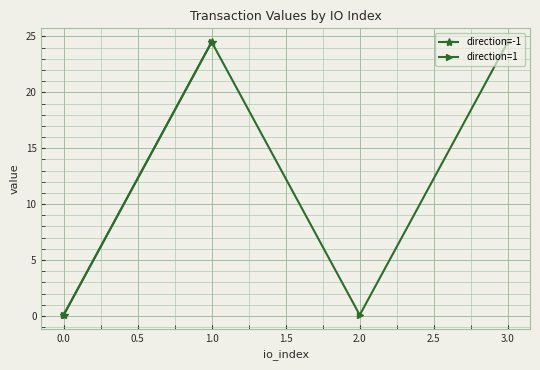

Is it true that direction=1 equals 24.5 at 3.0?

True